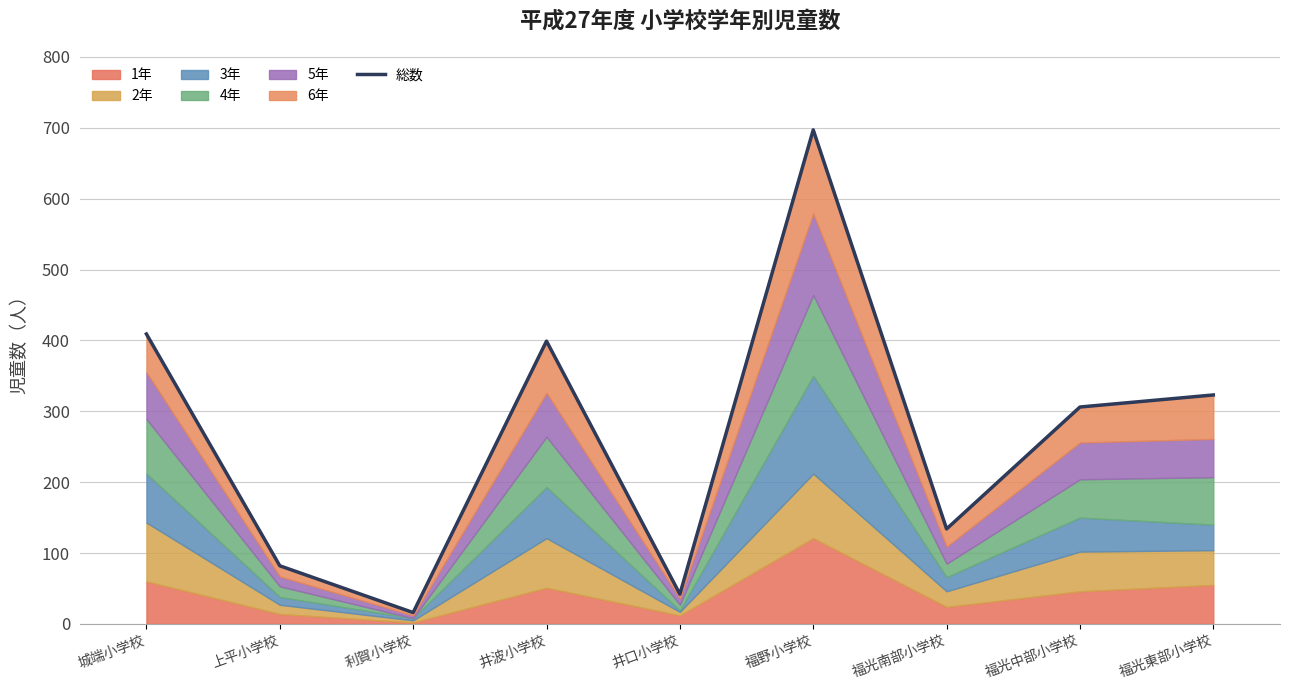

At which category does the data reach its first local peak?

井波小学校